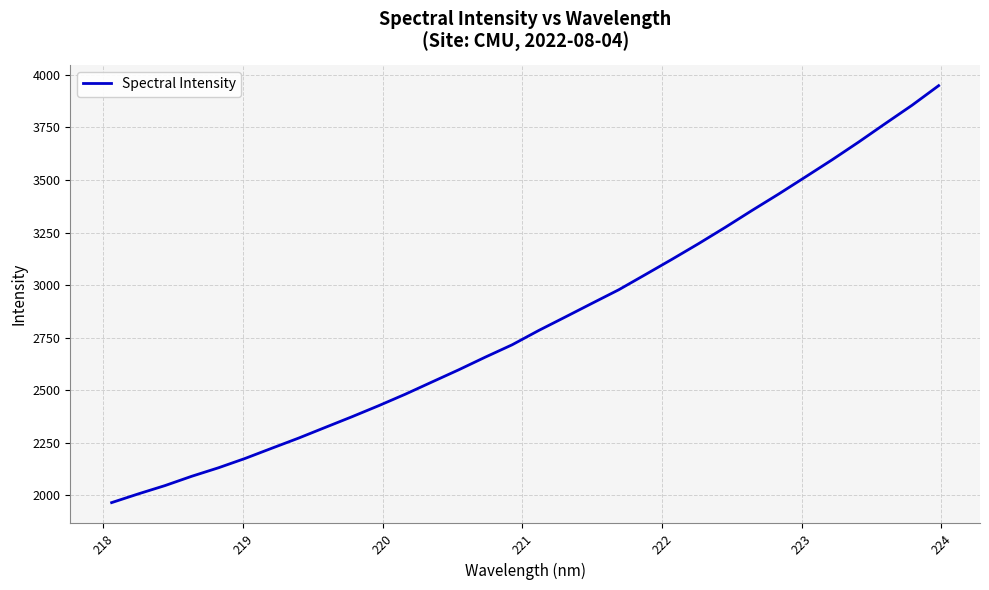

Count the number of values greater than 2784.

16